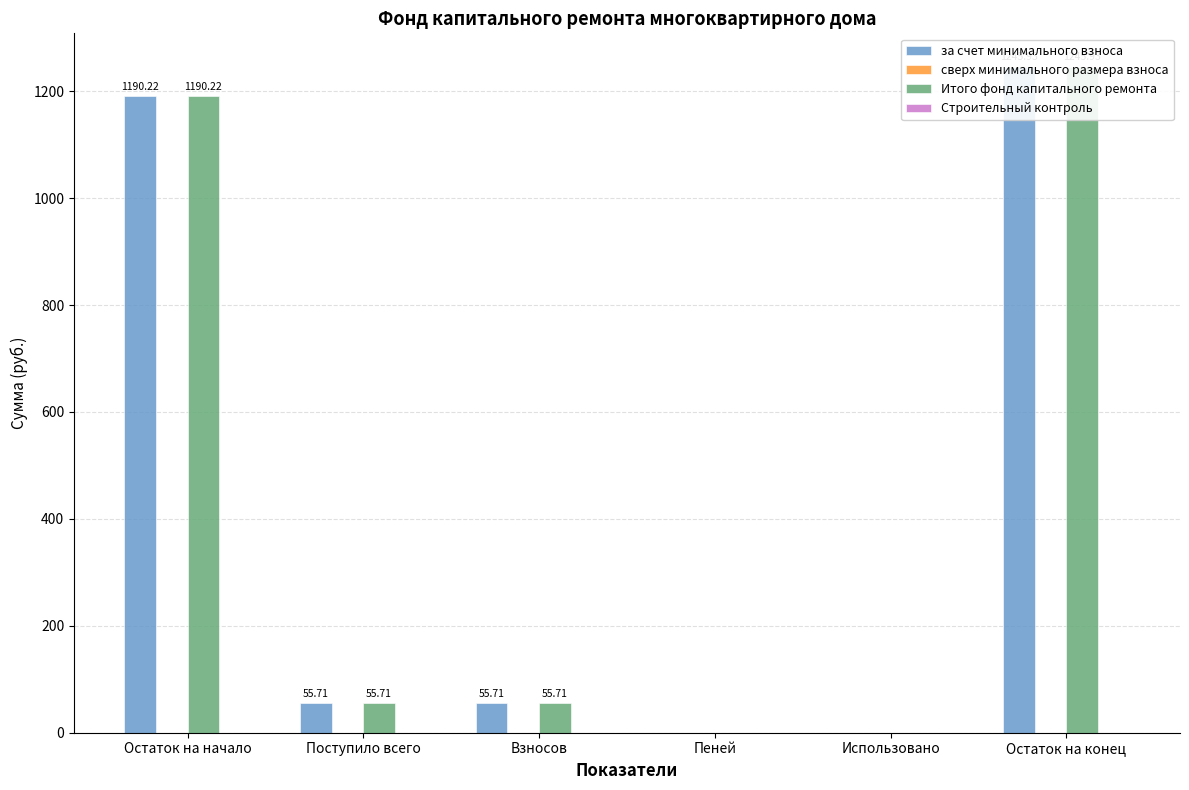

Count the number of data series in this chart.

4